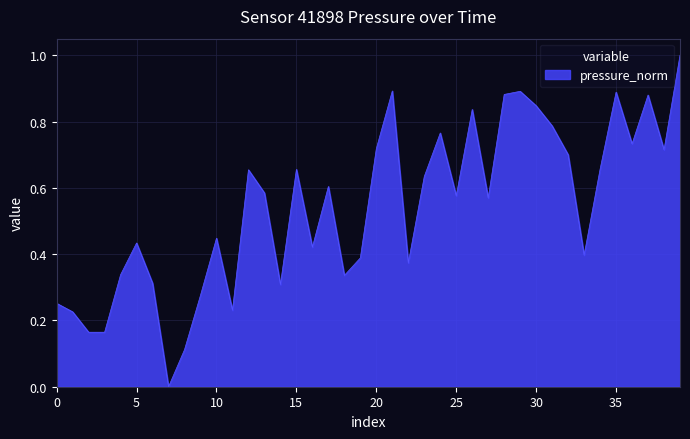

What is the sum of all values?

21.7